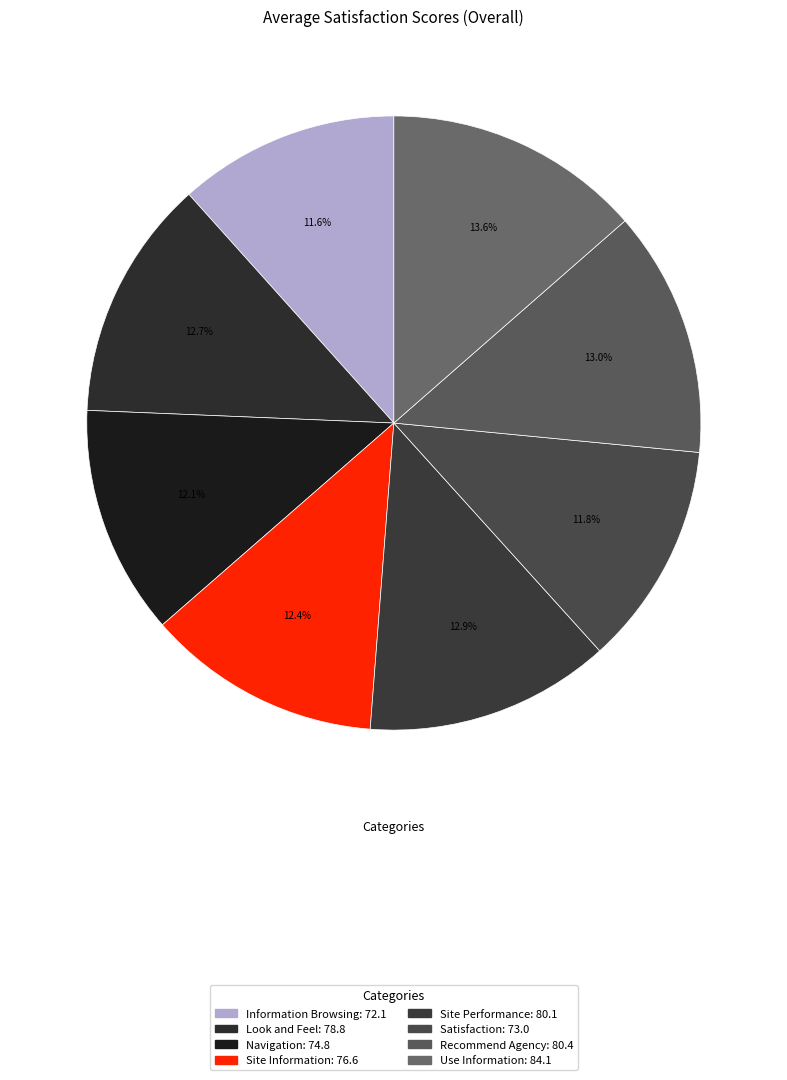

Which category has the smallest portion of the pie?

Information Browsing